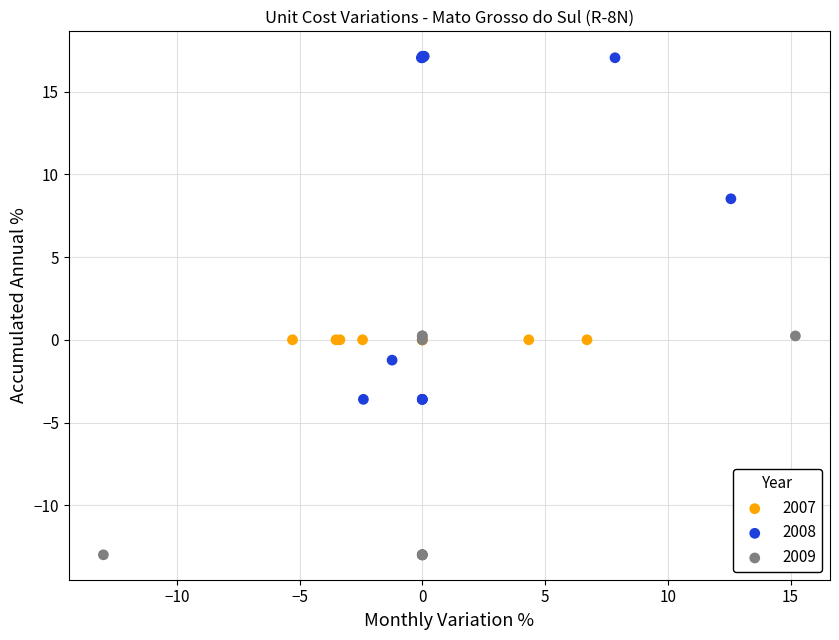

Which series contains the highest Y value?

2008